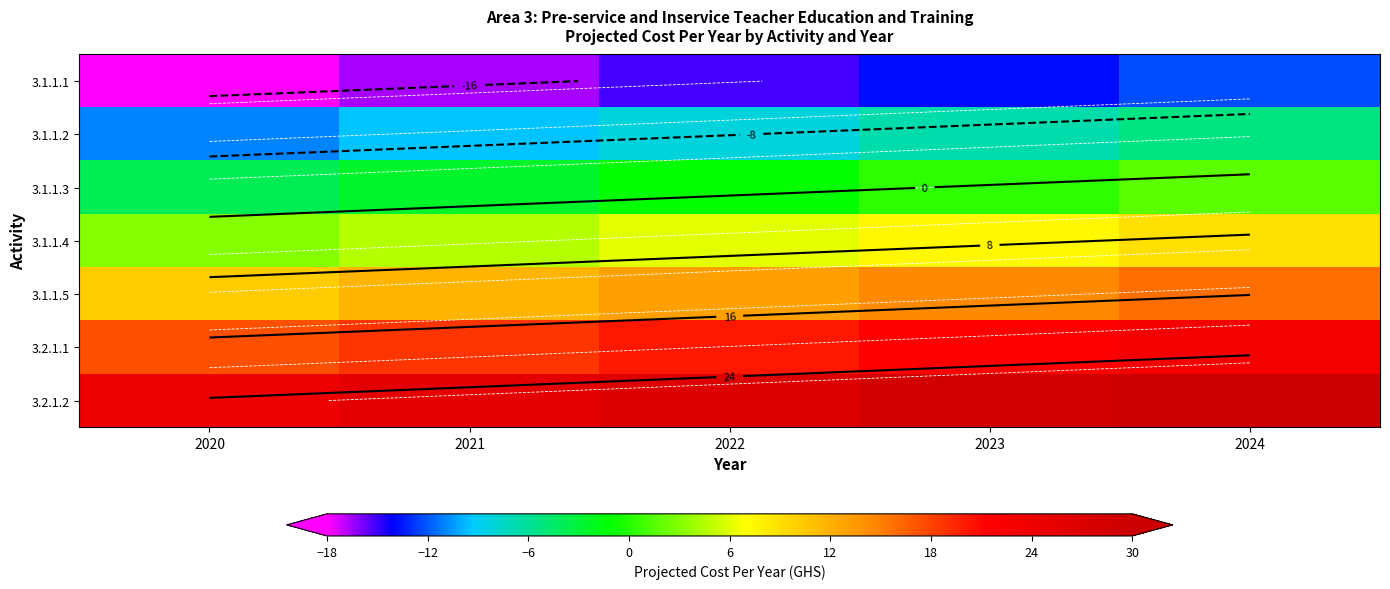

What is the average value of the 3.2.1.1 series?

20.1